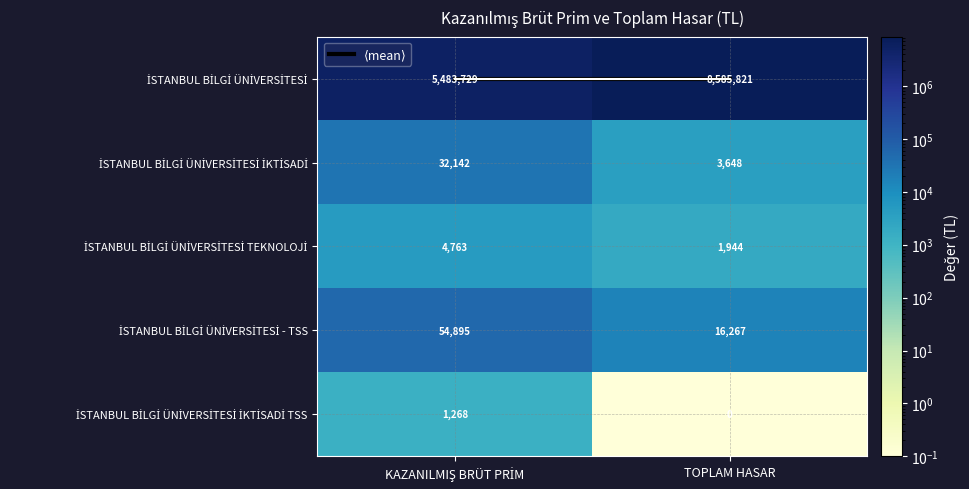

At which category does the chart reach its minimum across all series?

TOPLAM HASAR